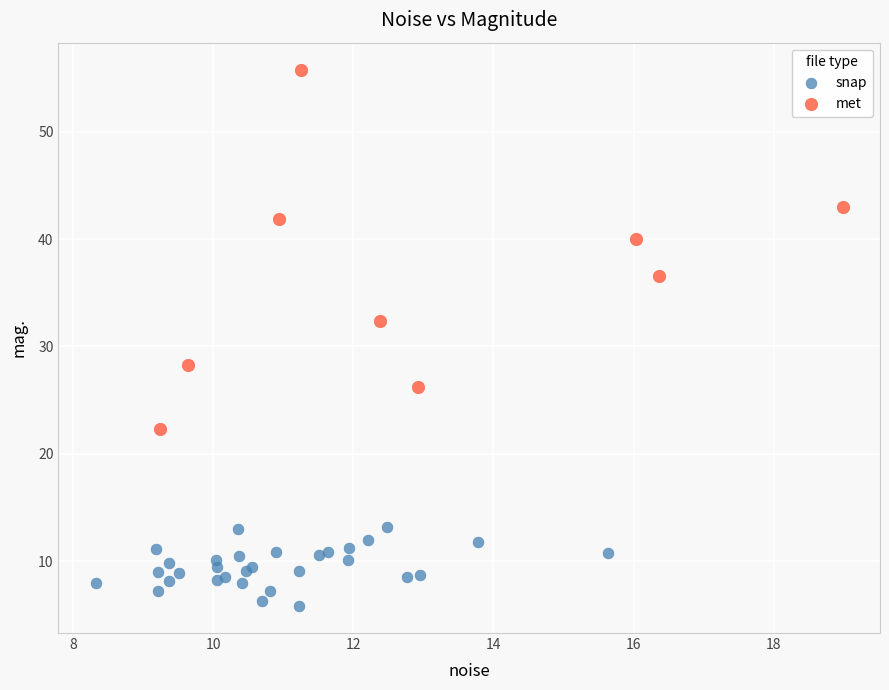

Which series has the largest Y range (max minus min)?

met